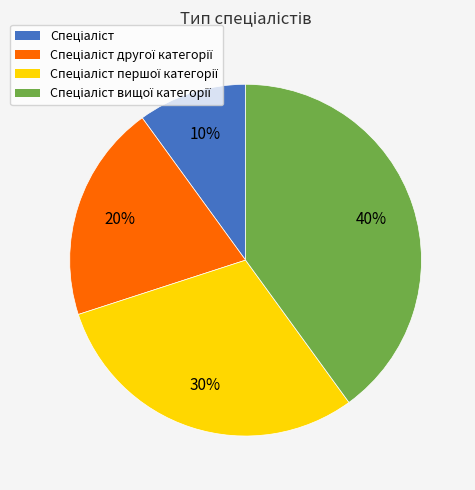

To the nearest percent, what is the difference between the largest and smallest slice percentages?

30%